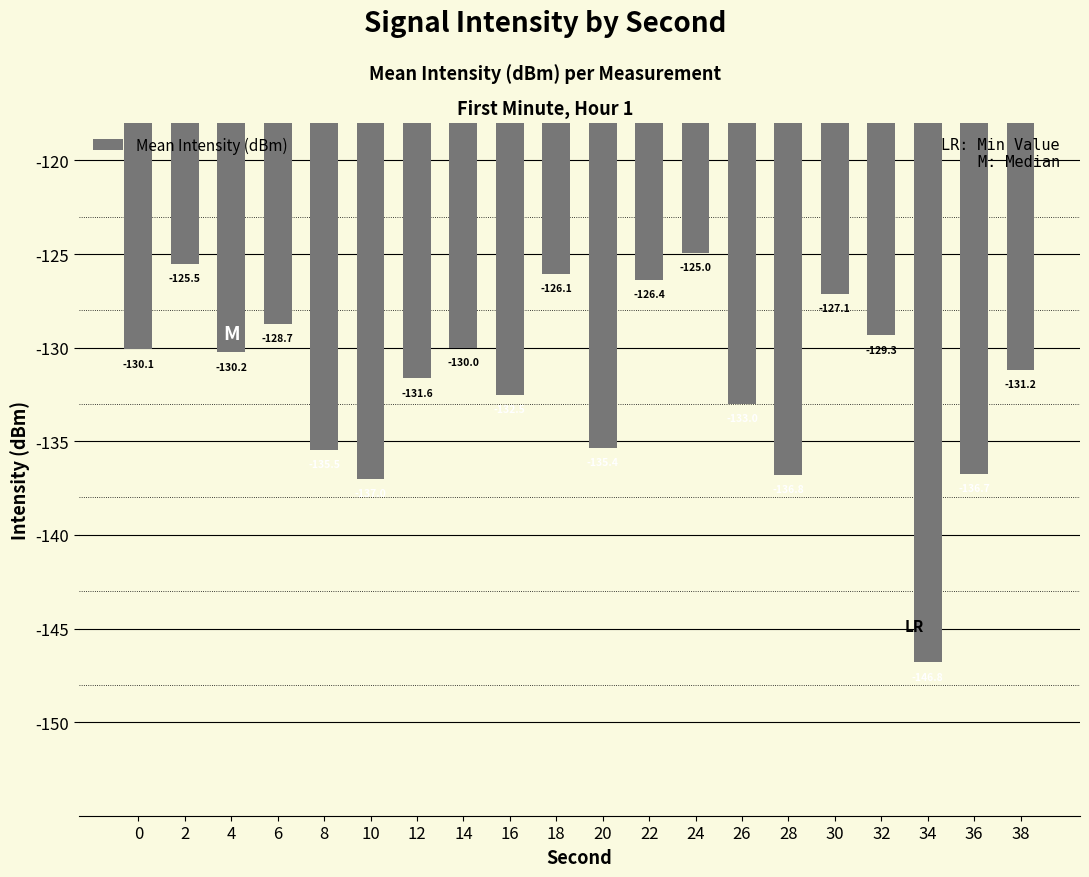

True or false: the data shows -36.5 at 32.

False